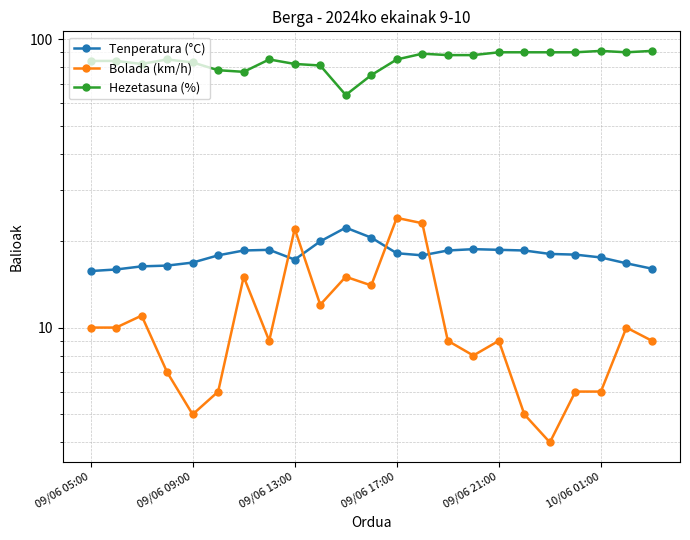

True or false: Tenperatura (°C) and Hezetasuna (%) cross at least once.

False